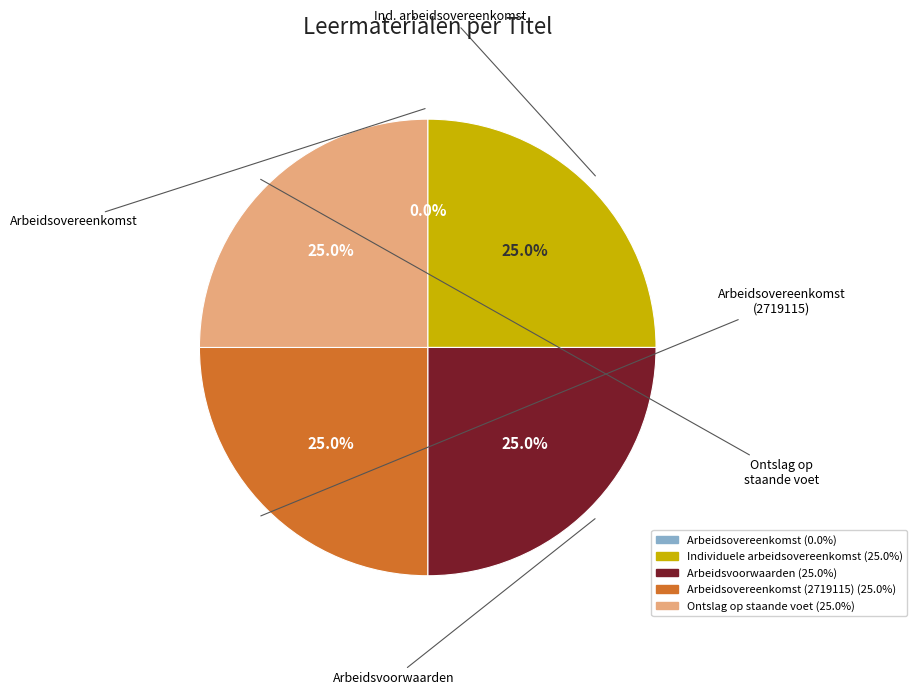

Is there any slice that represents more than half of the pie?

No